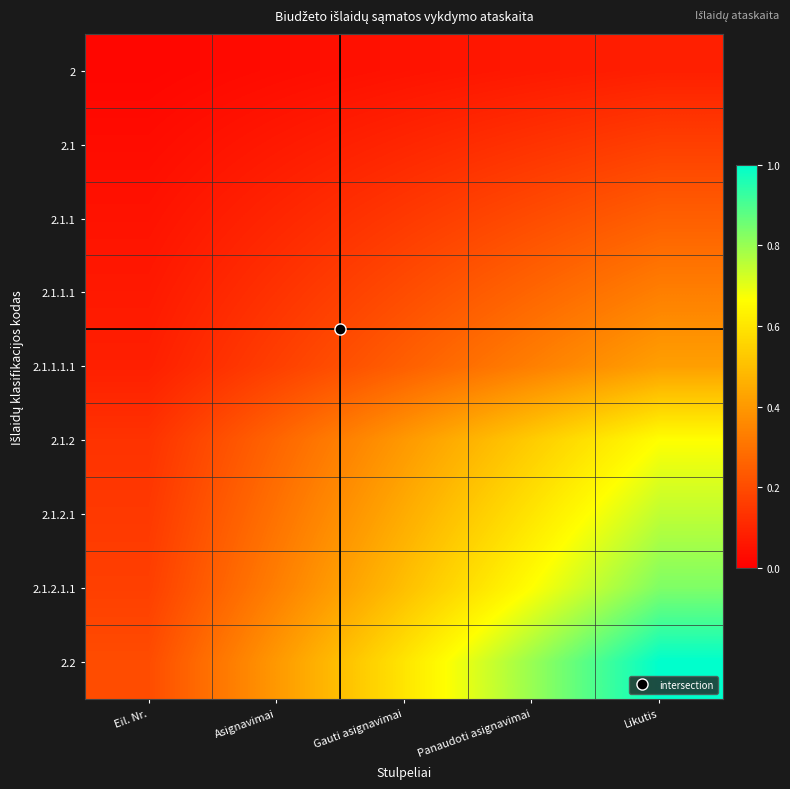

What is the difference between the highest and lowest values at Eil. Nr.?

0.2